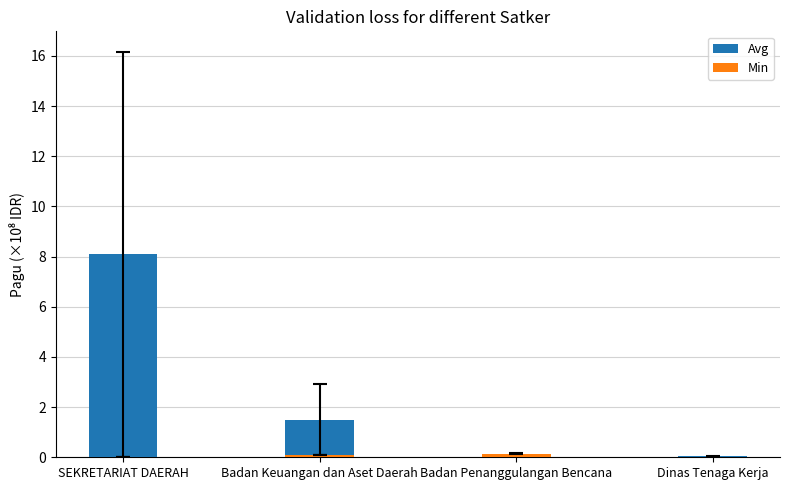

At which label does Min reach its minimum?

SEKRETARIAT DAERAH